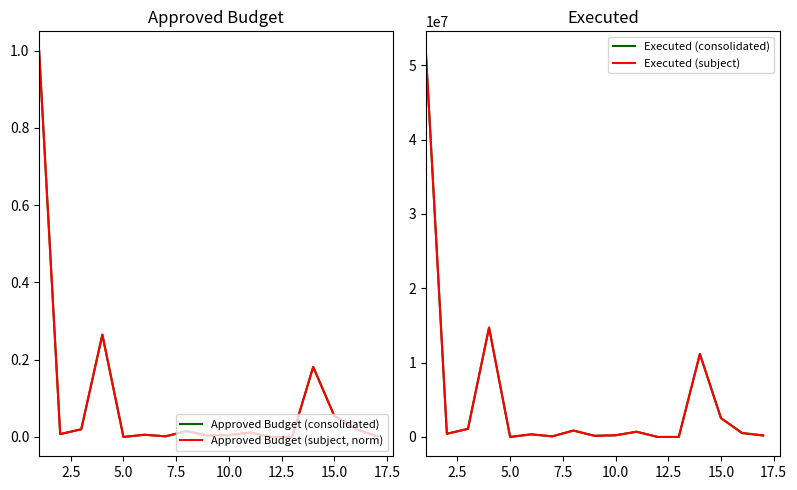

How many categories are shown in the chart?

17